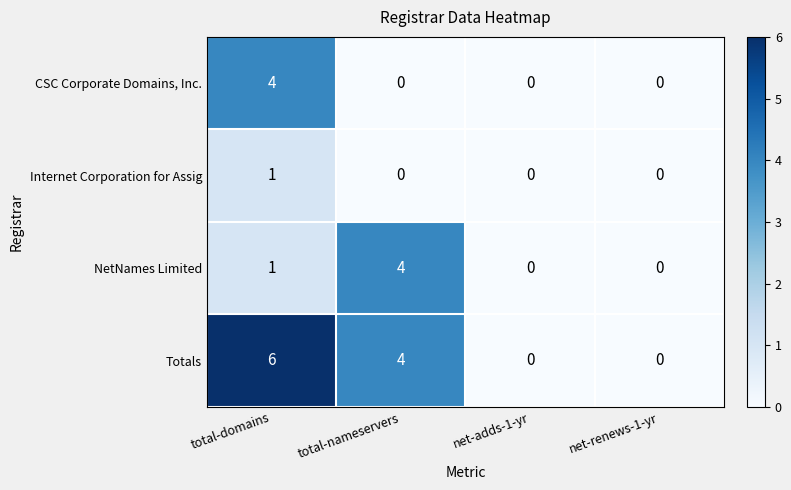

Which series has the largest range (max minus min)?

Totals